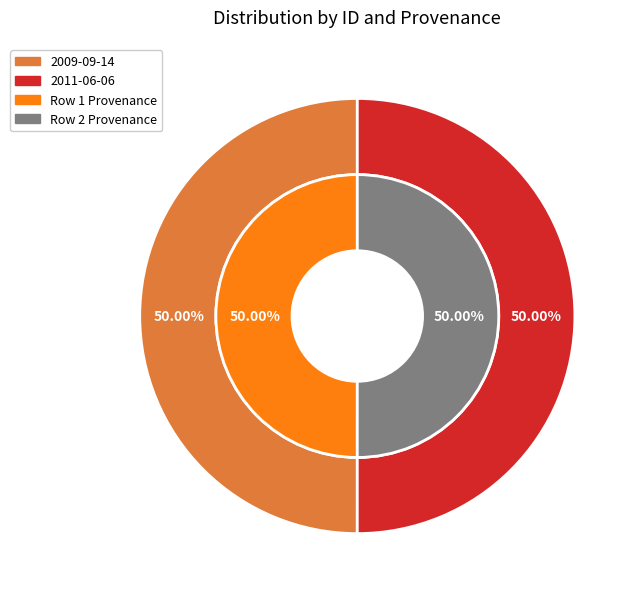

What is the total percentage of 0 and 1?

100.0%